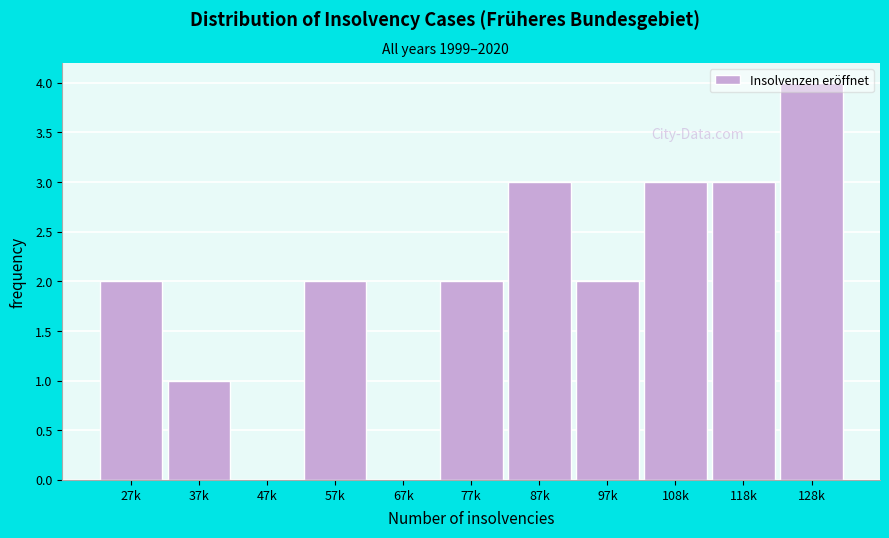

Which has a higher value, 27k or 118k?

118k